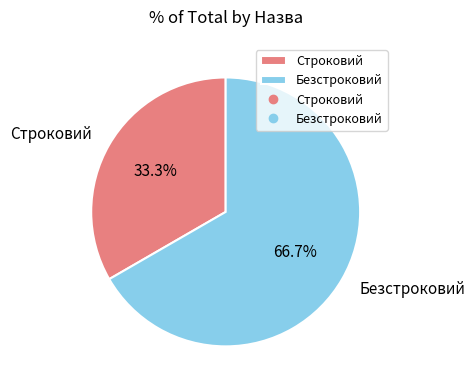

The Строковий slice represents 38% of the pie. True or false?

False